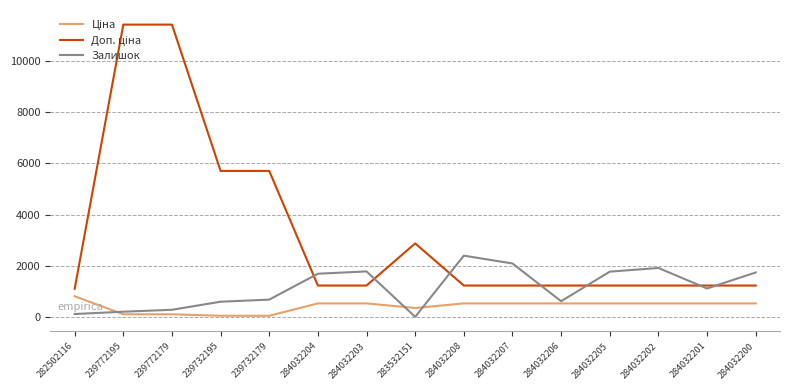

What is the spread (max minus min) of values at 284032205?

1237.0